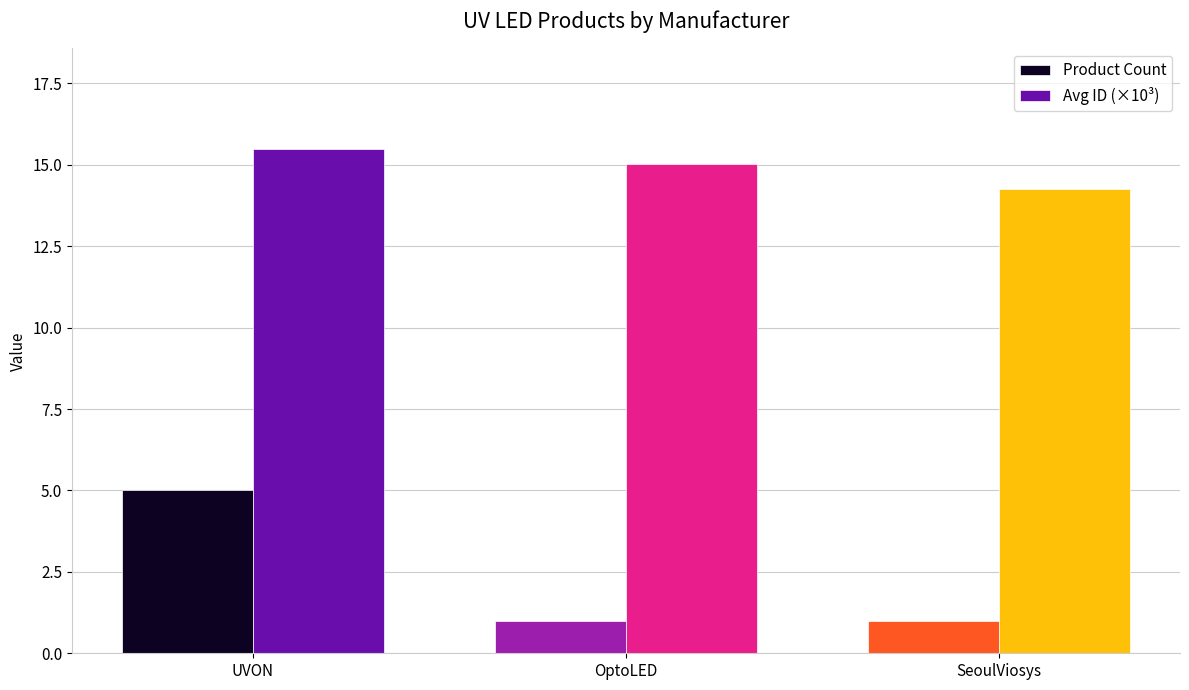

Reading right to left, list all the values displayed in this chart.

Product Count: SeoulViosys=1.0	OptoLED=1.0	UVON=5.0
Avg ID (×10³): SeoulViosys=14.3	OptoLED=15.0	UVON=15.5